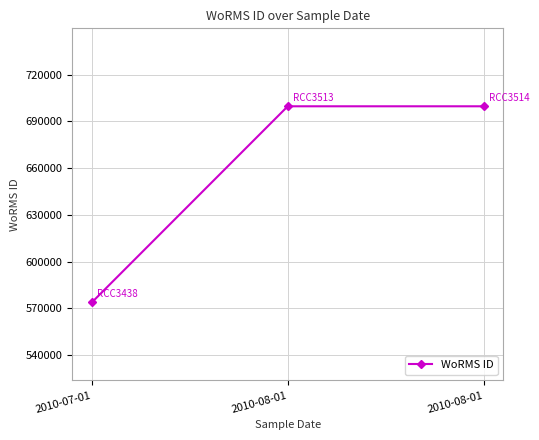

Rank the categories by value from lowest to highest.

2010-07-01, 2010-08-01, 2010-08-01